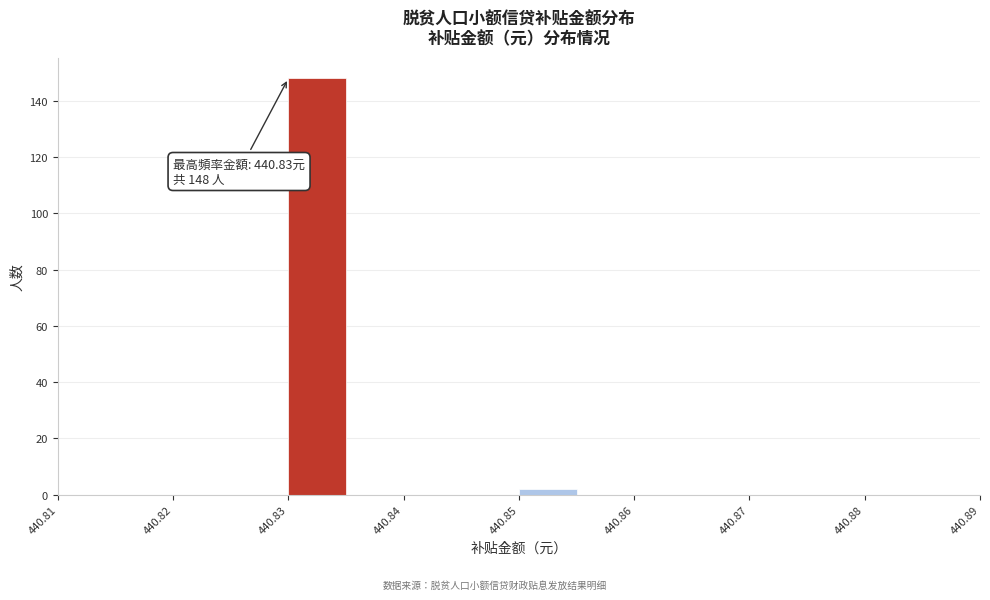

Over which range of the x-axis is the bar tallest?

440.830 to 440.835